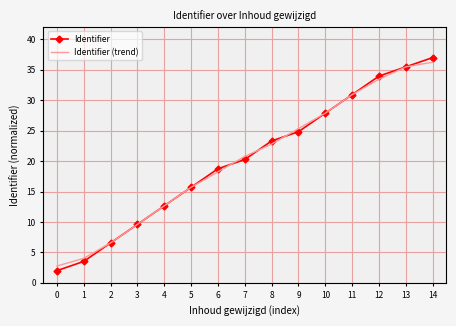

The value of Identifier at 14 is 37.0. True or false?

True